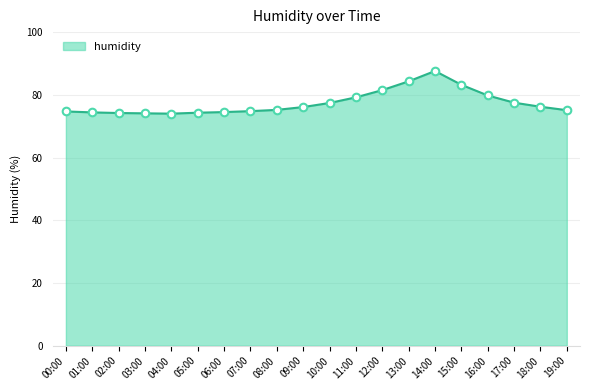

What is the change in value from 13:00 to 14:00?

+3.3